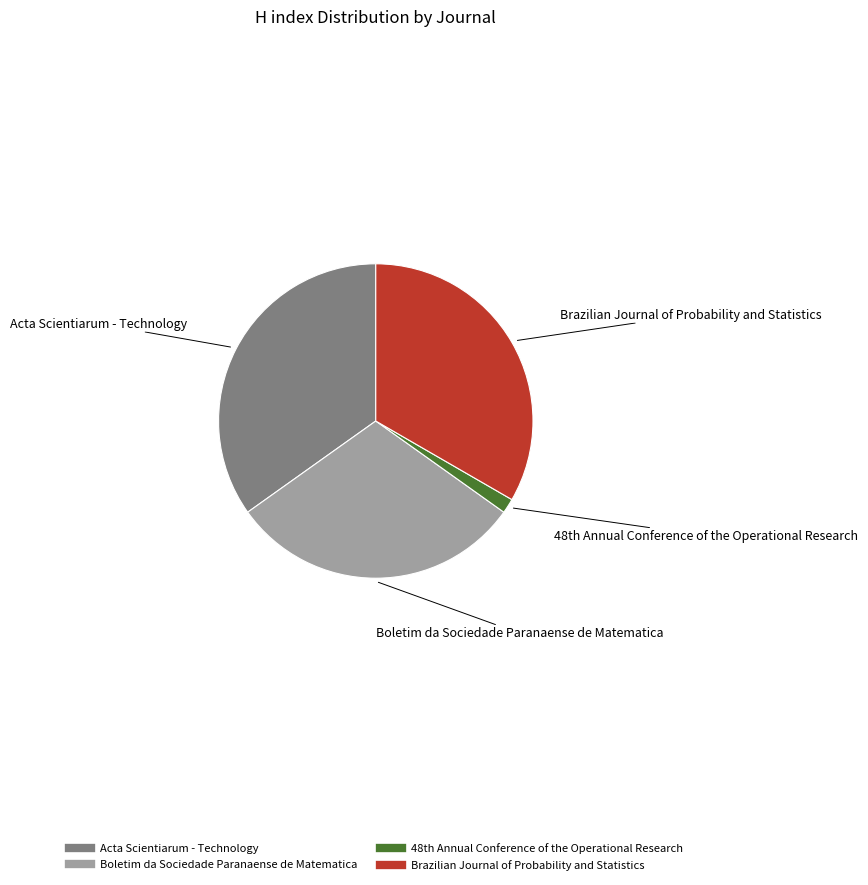

Do Acta Scientiarum - Technology and Boletim da Sociedade Paranaense de Matematica together represent more than half of the pie?

Yes